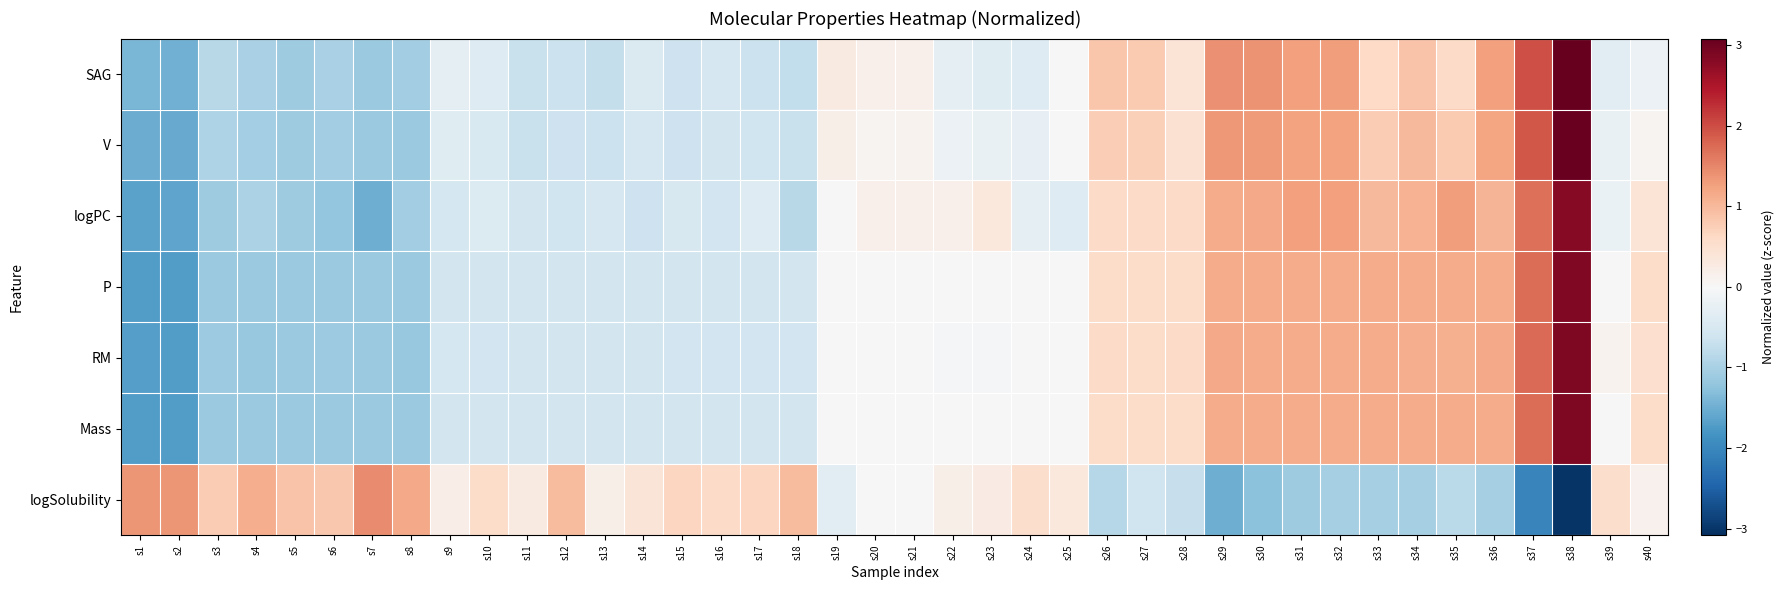

What is the total value across all series at s20?

0.4